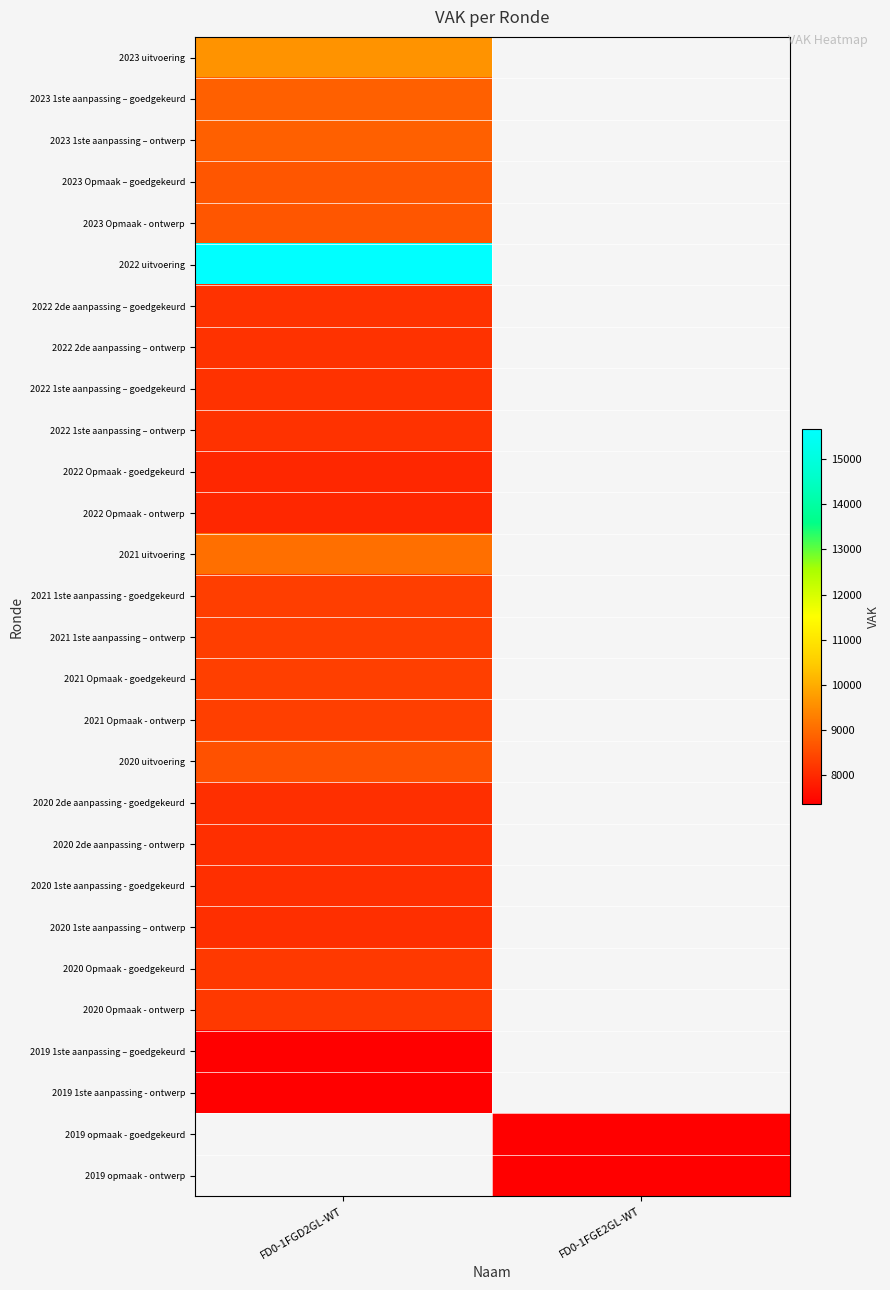

What is the maximum value shown in the chart?

15676.0